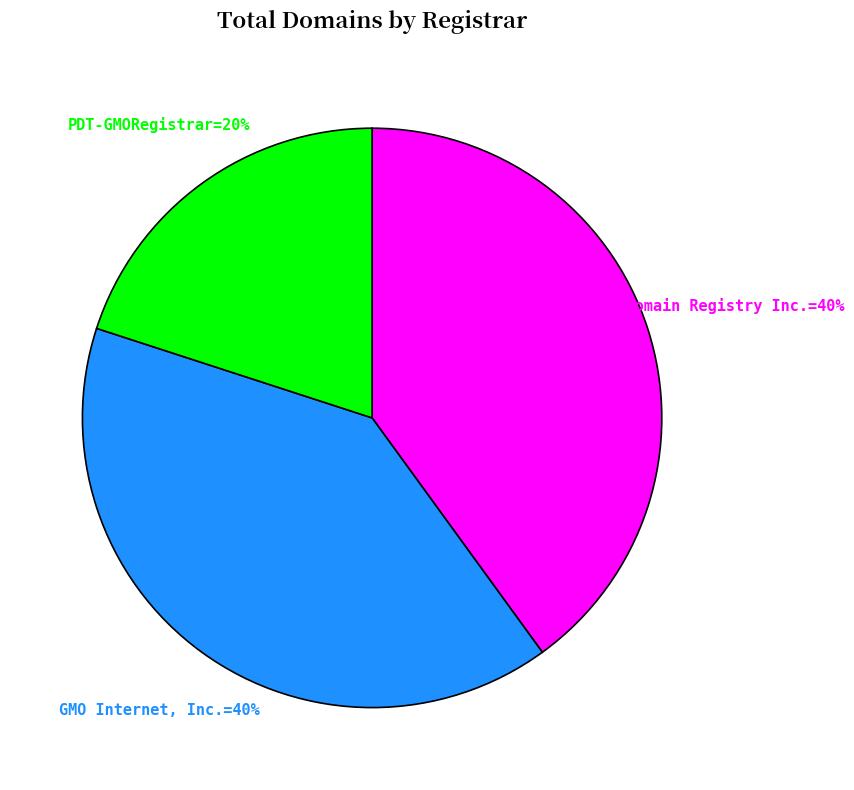

How many slices are in this pie chart?

3